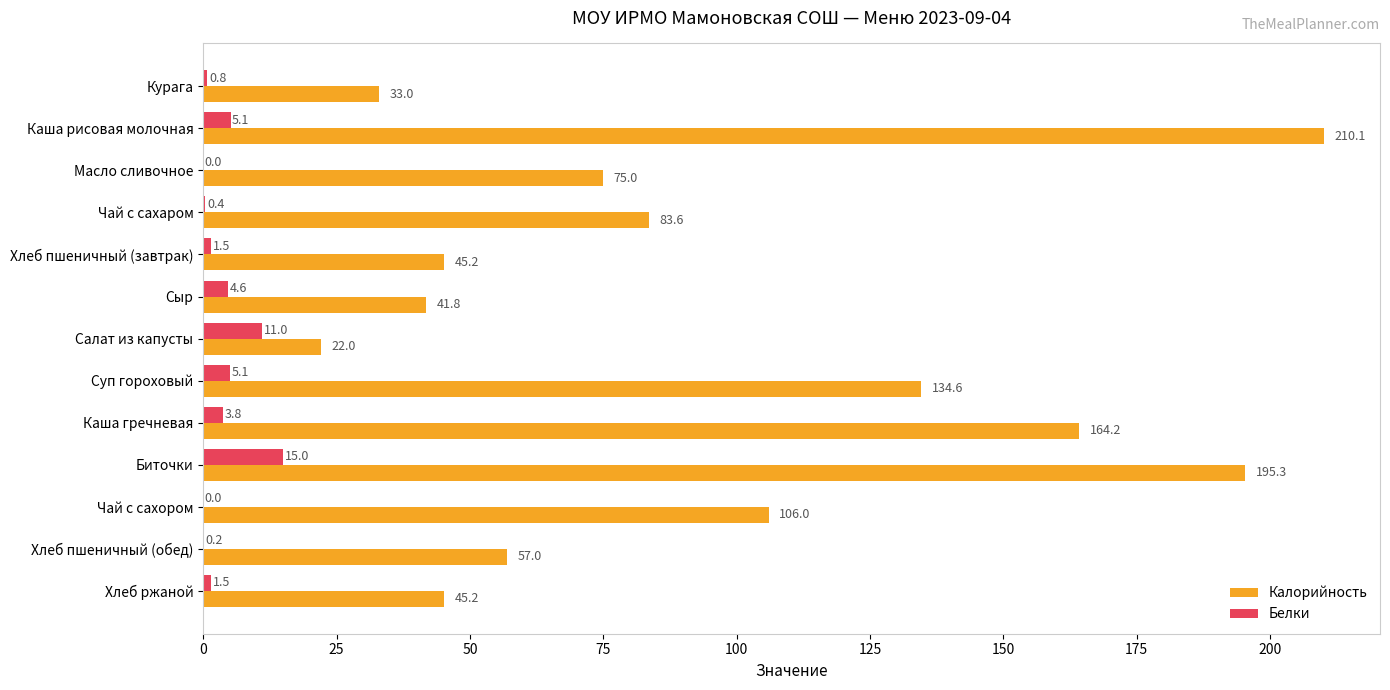

Which series changed the most between Чай с сахором and Хлеб ржаной?

Калорийность